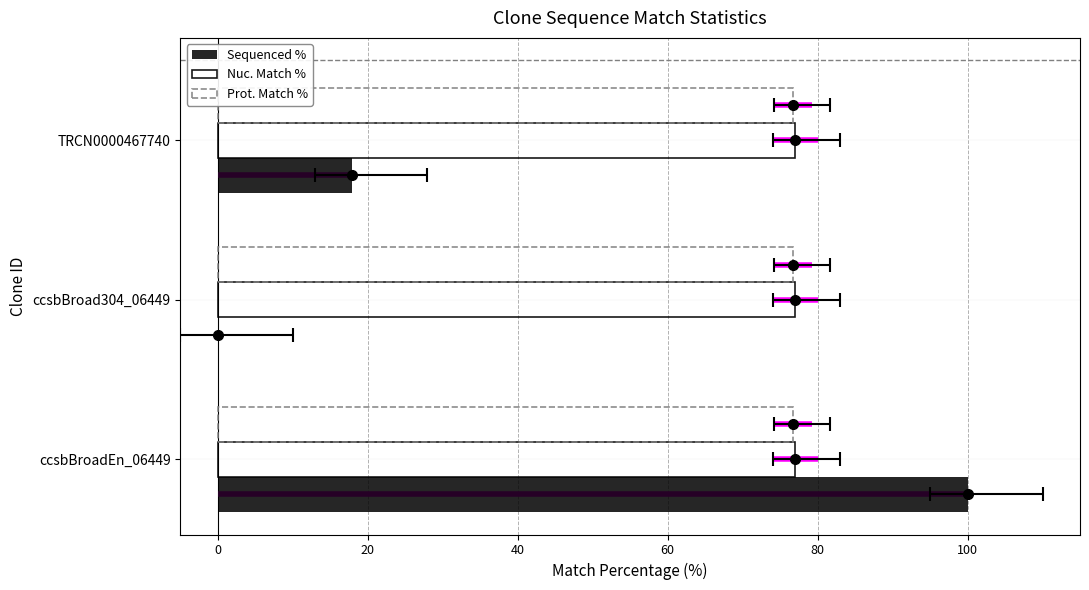

What is the maximum value shown in the chart?

100.0